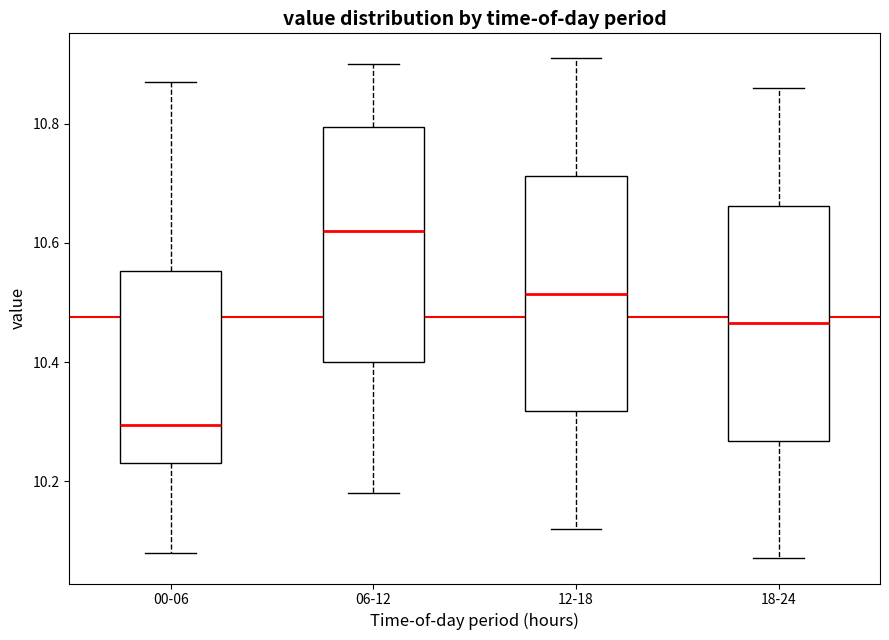

Where is the upper edge of the box for 12-18 on the y-axis? The values are not printed on the chart, so give them approximately, as read against the axis.

10.72